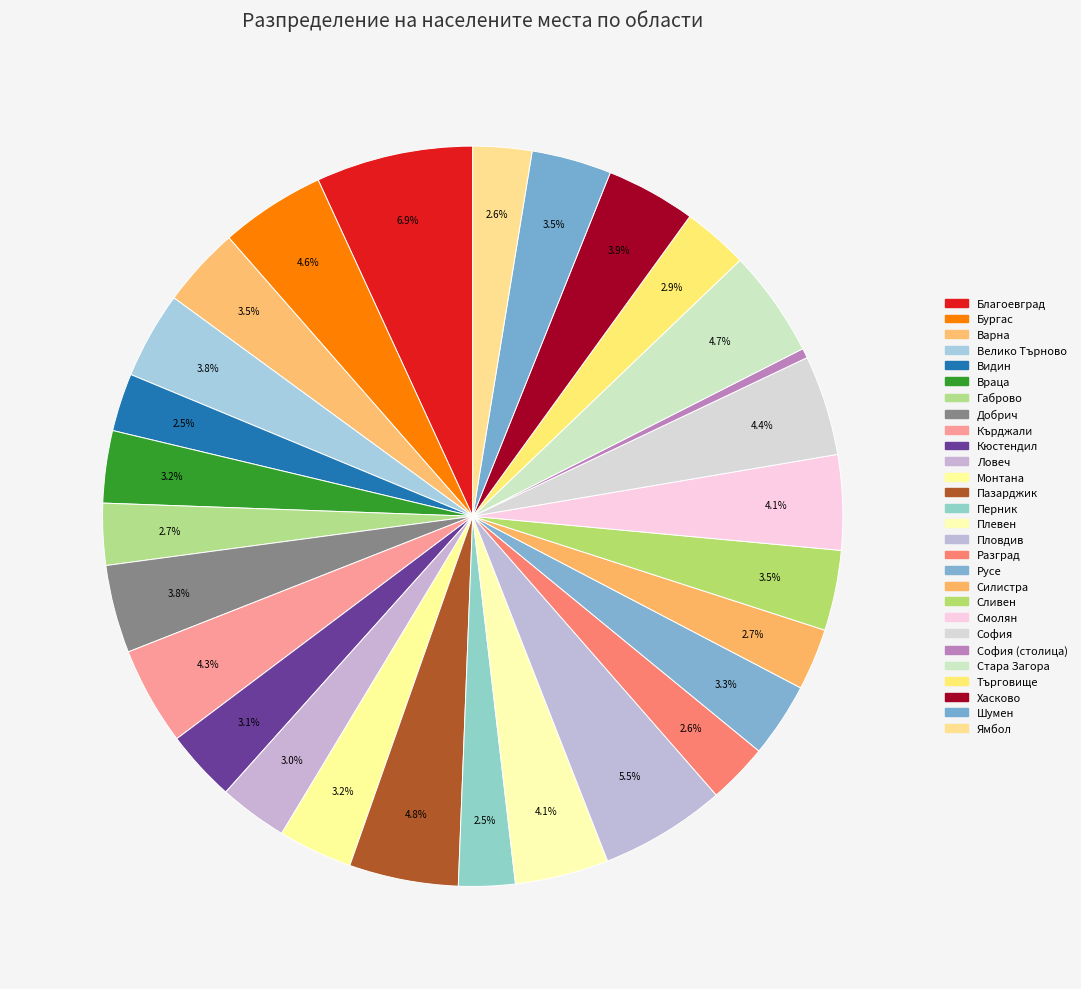

How many segments does this pie chart have?

28